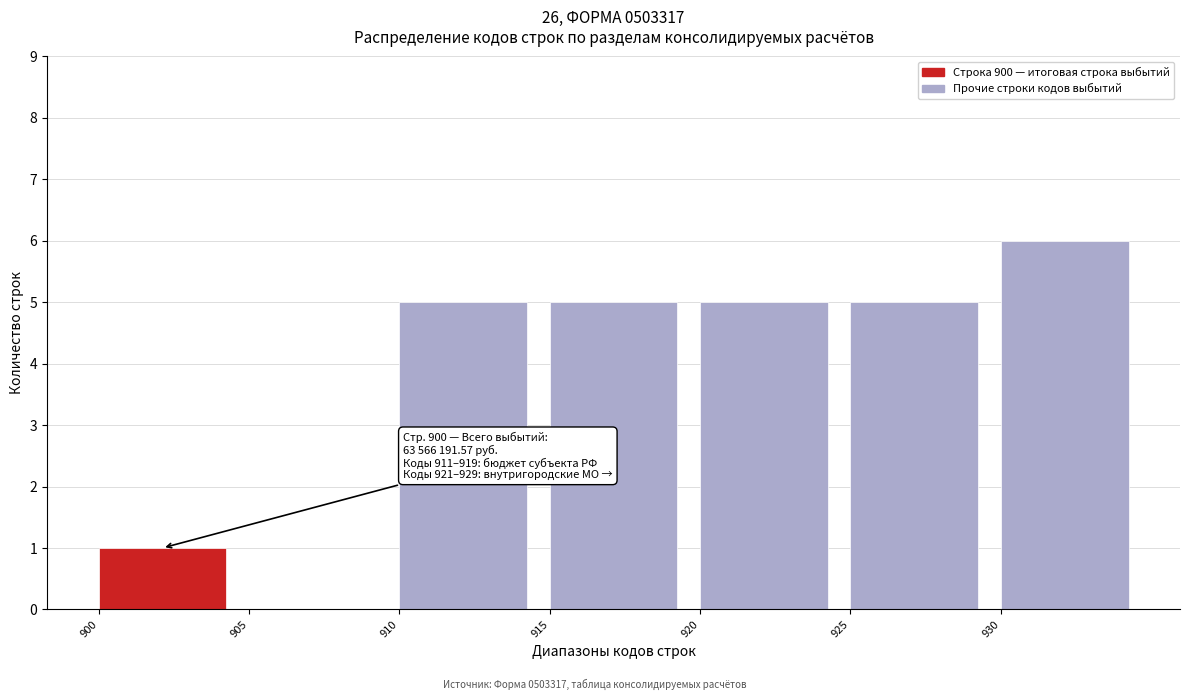

Which range on the x-axis has the tallest bar?

930 to 935